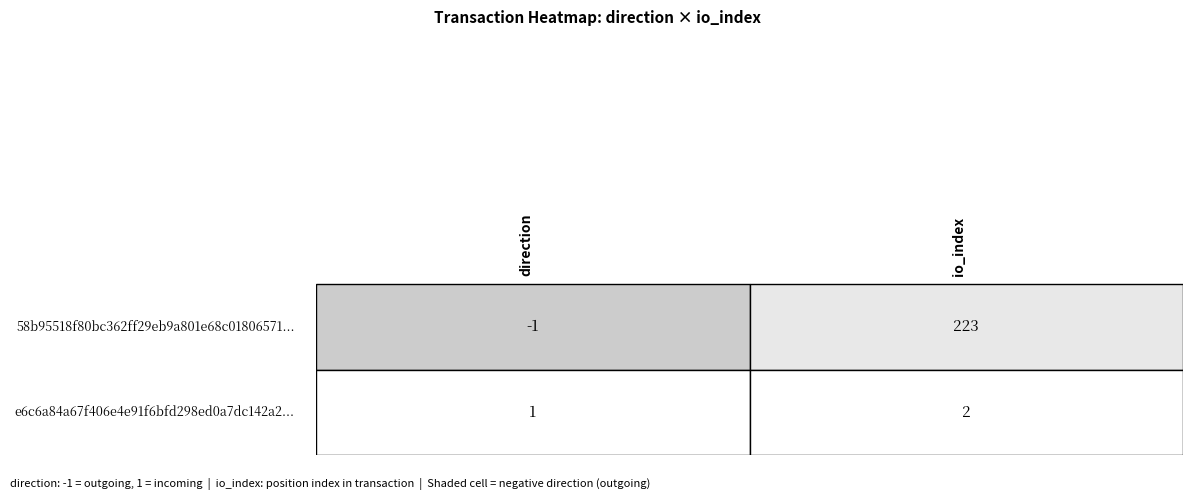

What is the spread (max minus min) of values at 0?

2